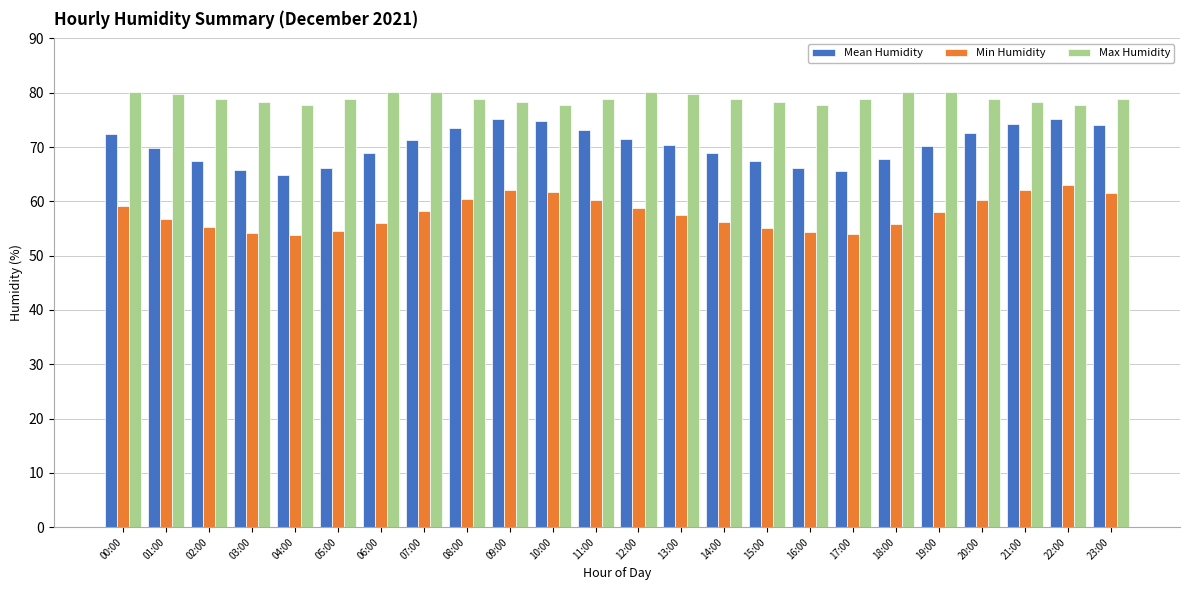

What is the spread (max minus min) of values at 15:00?

23.2